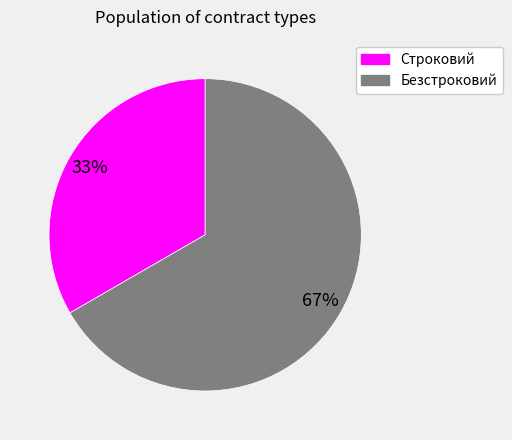

Is the sum of Строковий and Безстроковий greater than half?

Yes